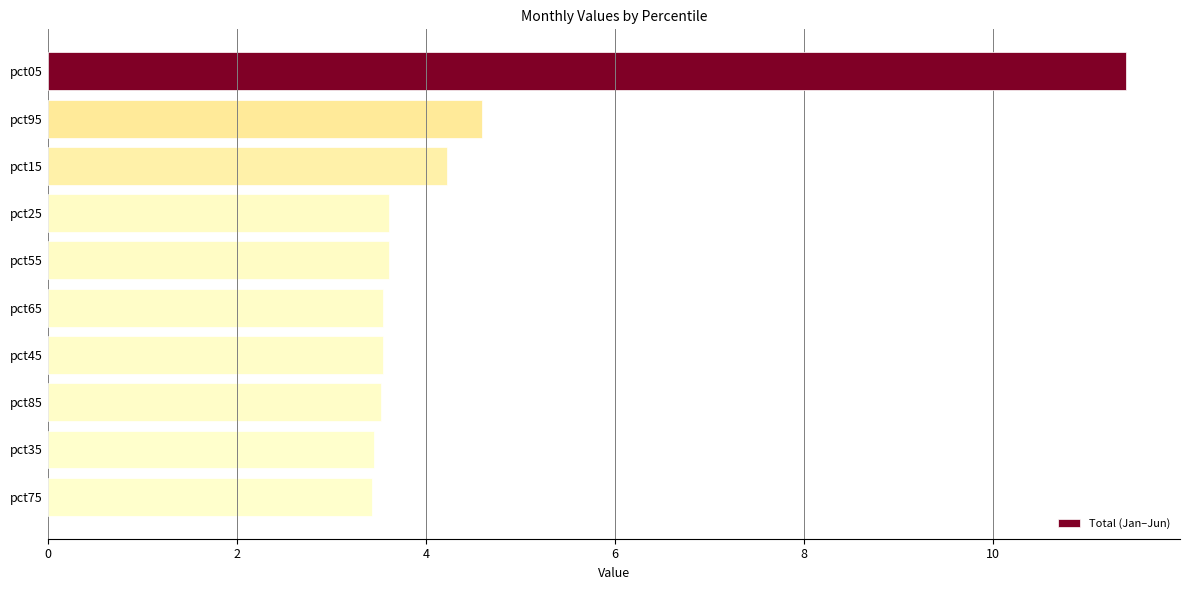

What is the maximum value shown in the chart?

11.4